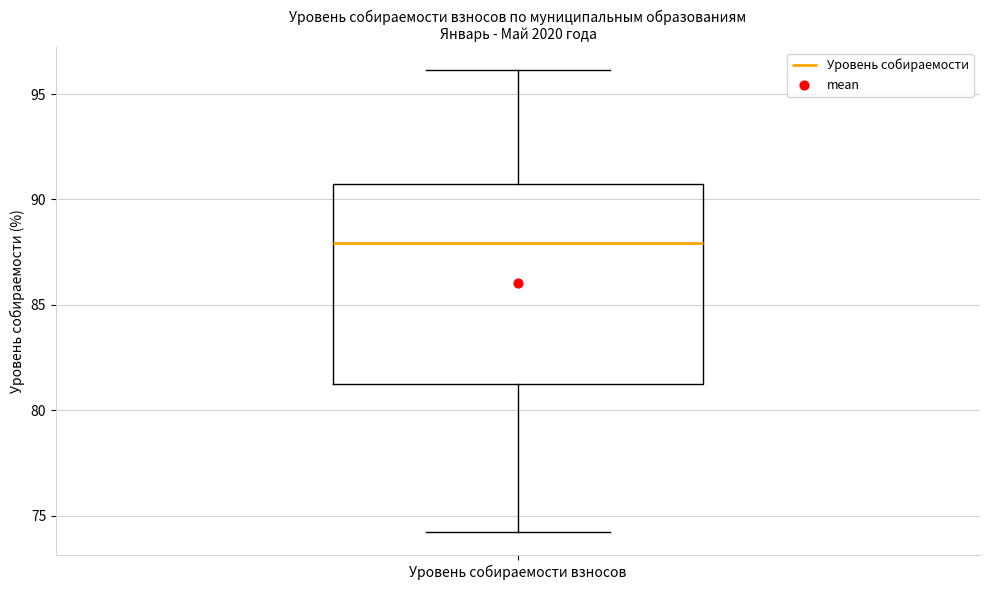

Read this box plot against the y-axis: the position of the median line, the range covered by the box, and the ends of both whiskers. The values are not printed on the chart, so give them approximately, as read against the axis.

median 88.0, box 81.0 to 90.5, whiskers 74.0 to 96.0